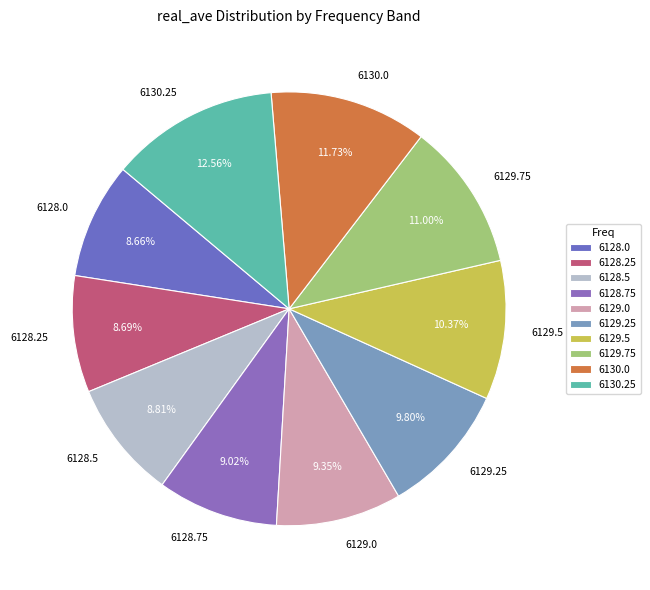

Is 6128.0 the majority of the pie?

No